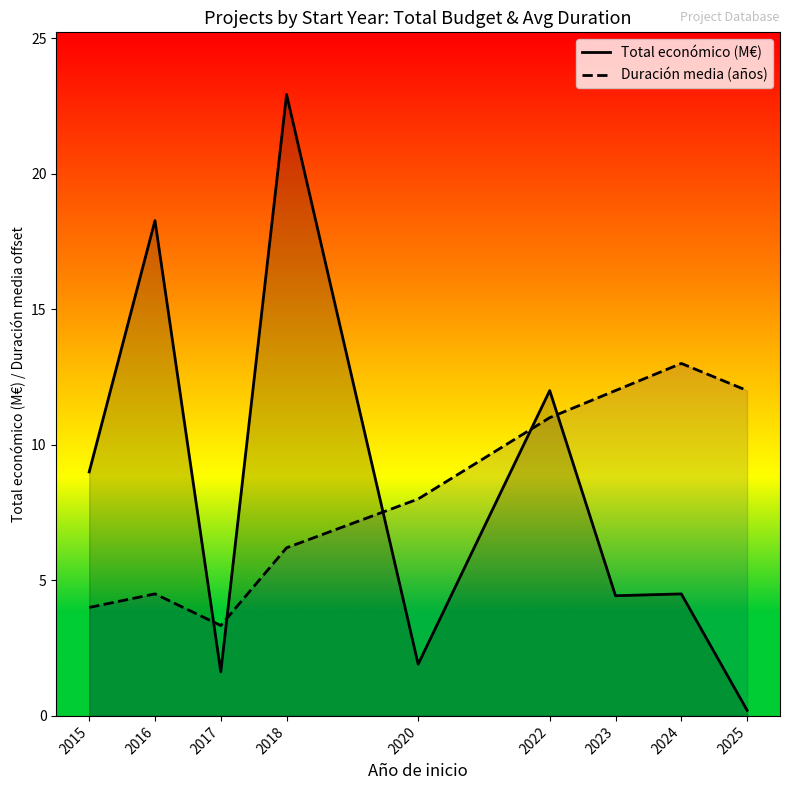

Which series has the largest total across all categories?

Total económico (M€)